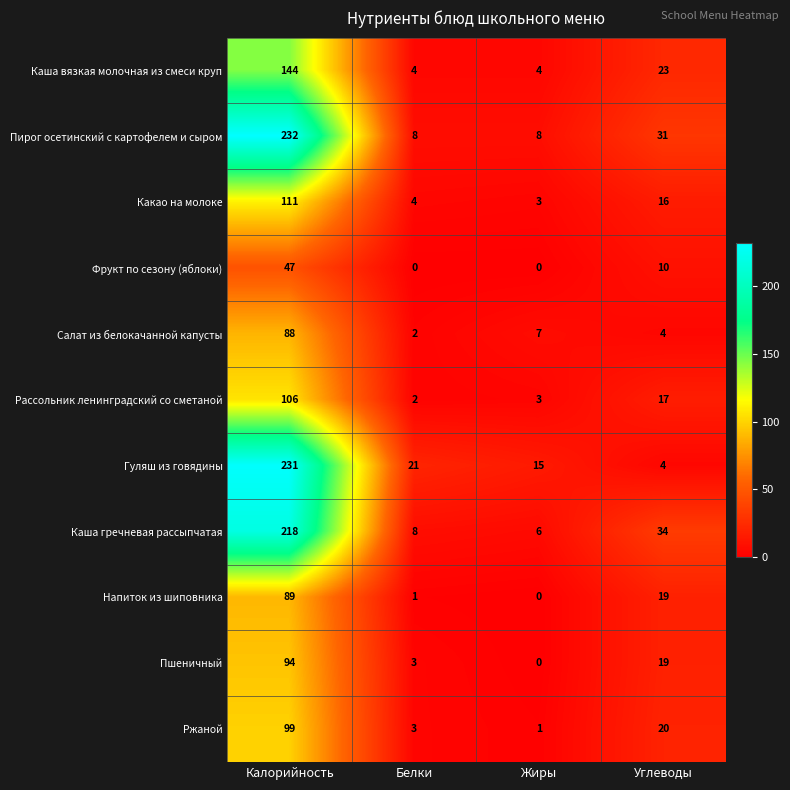

At which label is Салат из белокачанной капусты closest to 45?

Жиры